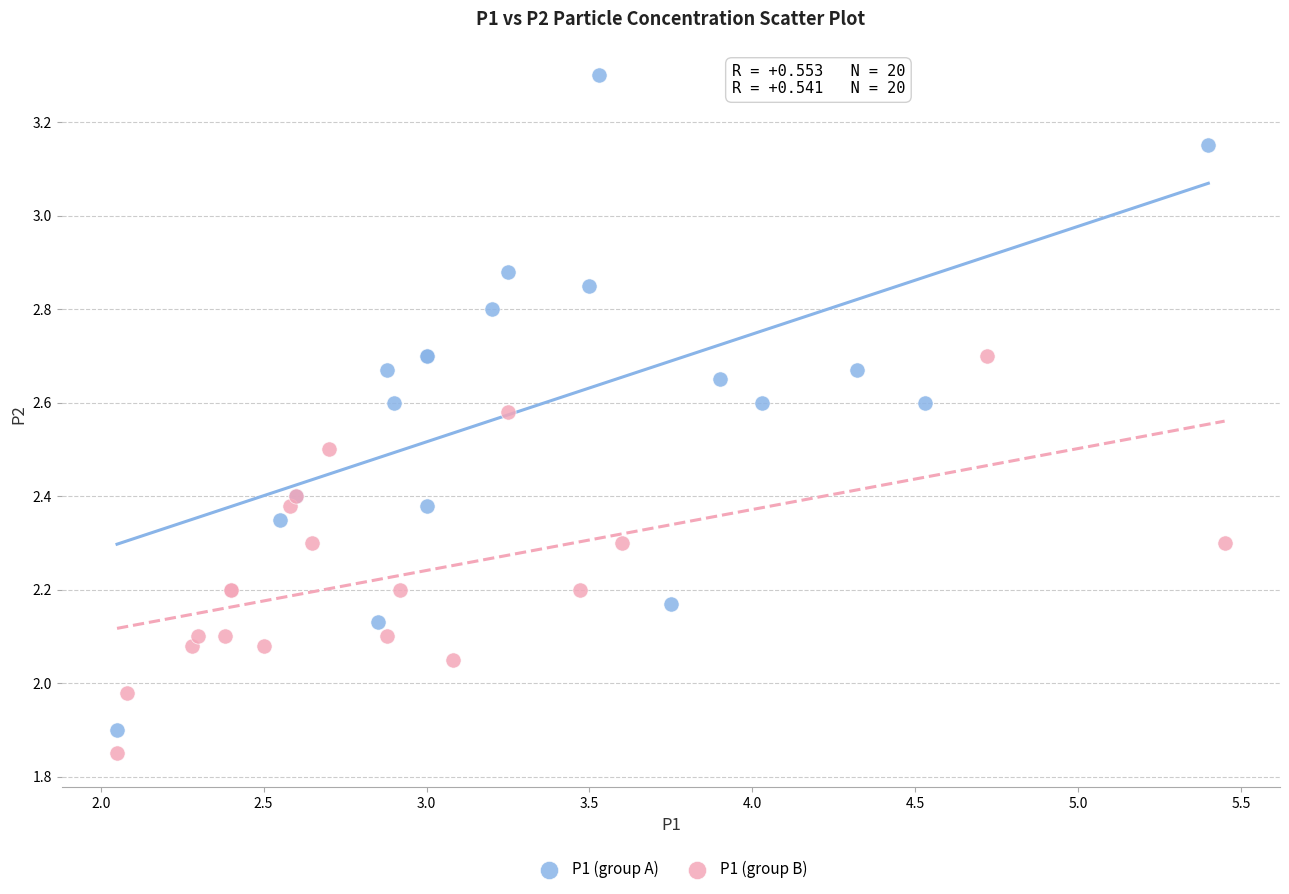

Which series contains the highest Y value?

P1 (group A)